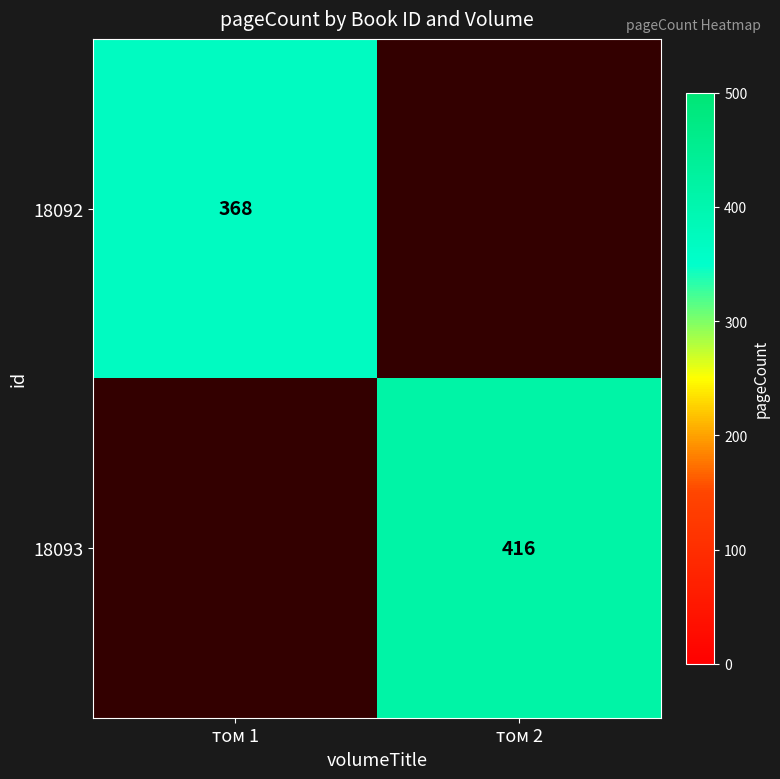

The value of 18092 at том 1 is 132.4. True or false?

False